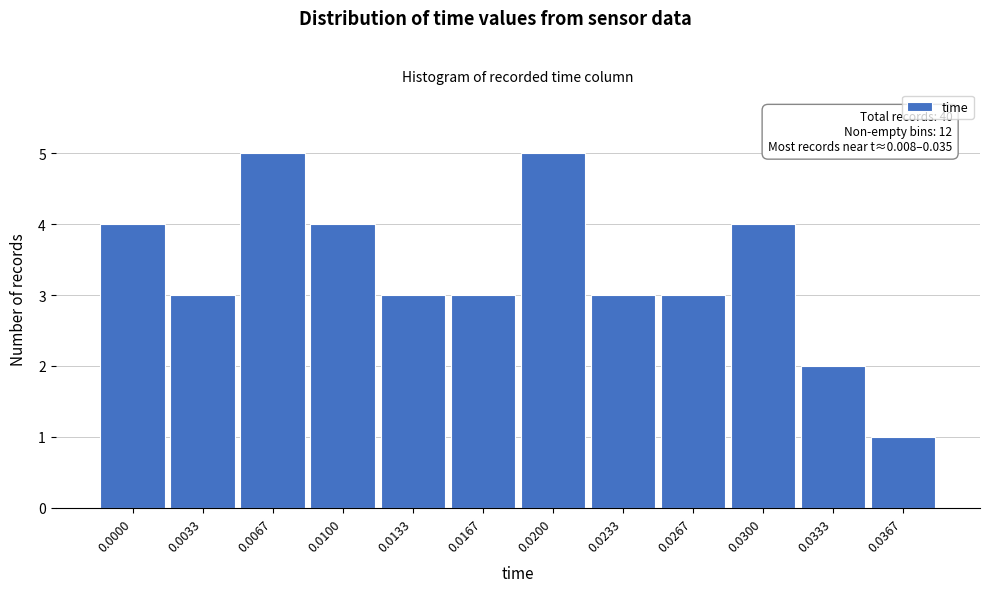

Reading right to left, list all the values displayed in this chart.

0.0367=1	0.0333=2	0.0300=4	0.0267=3	0.0233=3	0.0200=5	0.0167=3	0.0133=3	0.0100=4	0.0067=5	0.0033=3	0.0000=4